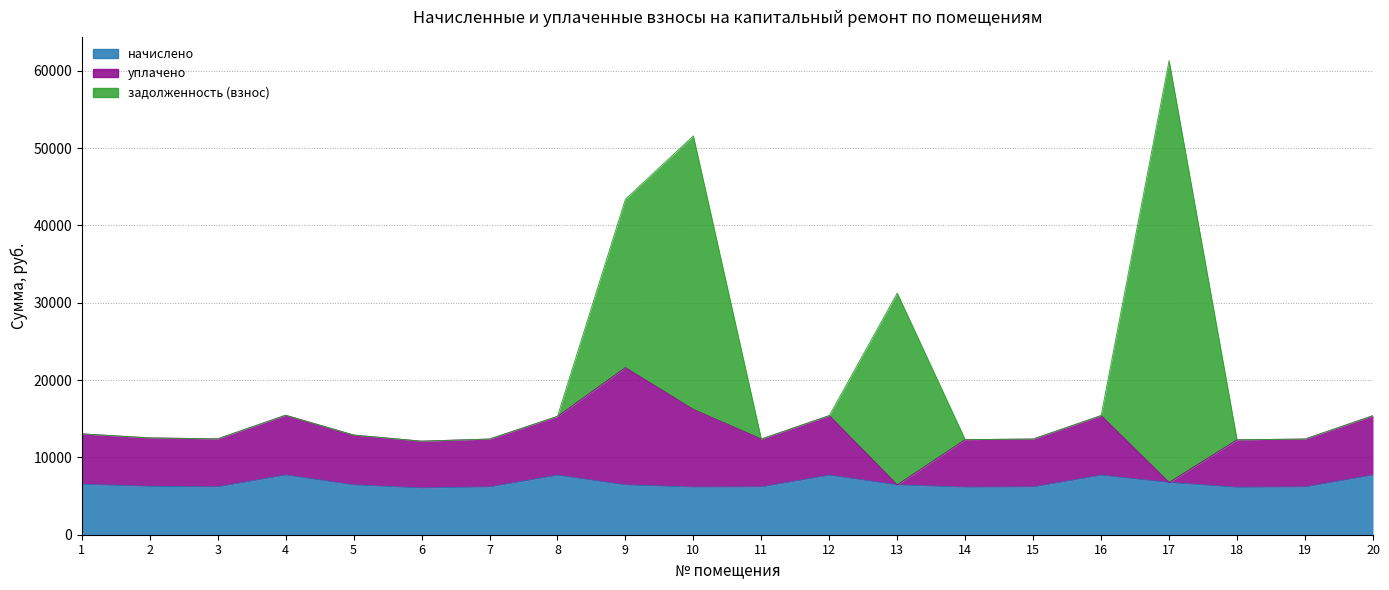

How many lines are shown in the chart?

3